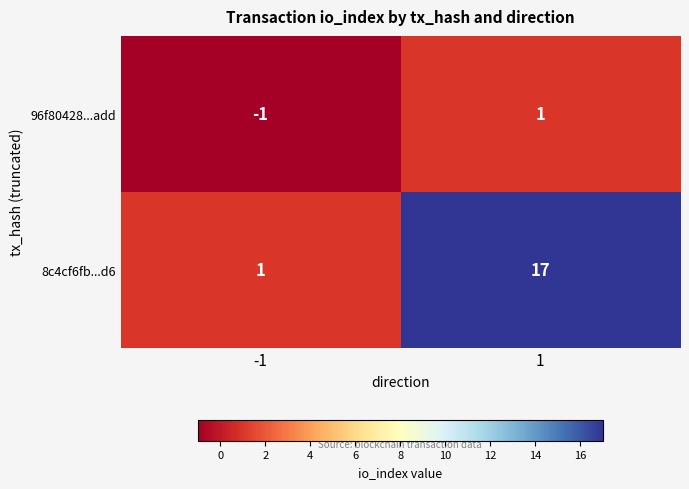

Which series has the largest total across all categories?

8c4cf6fb...d6